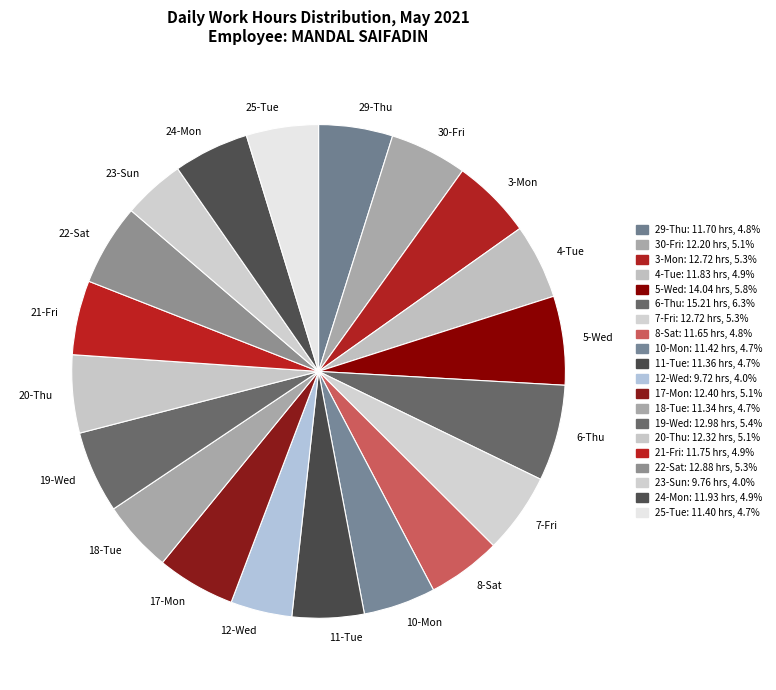

Approximately how many times larger is the value at 10-Mon compared to 17-Mon?

0.9